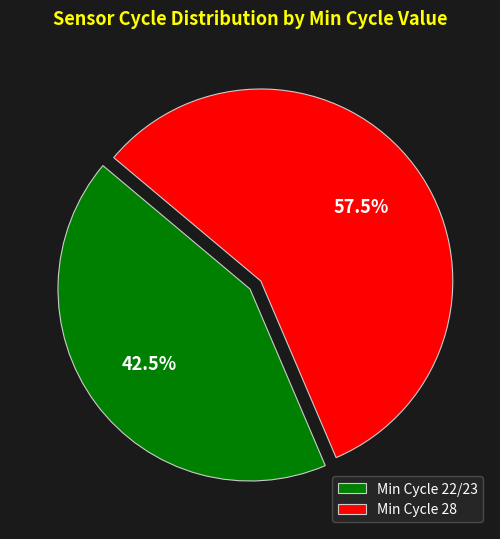

What is the ratio of the value at Min Cycle 28 to the value at Min Cycle 22/23?

1.4